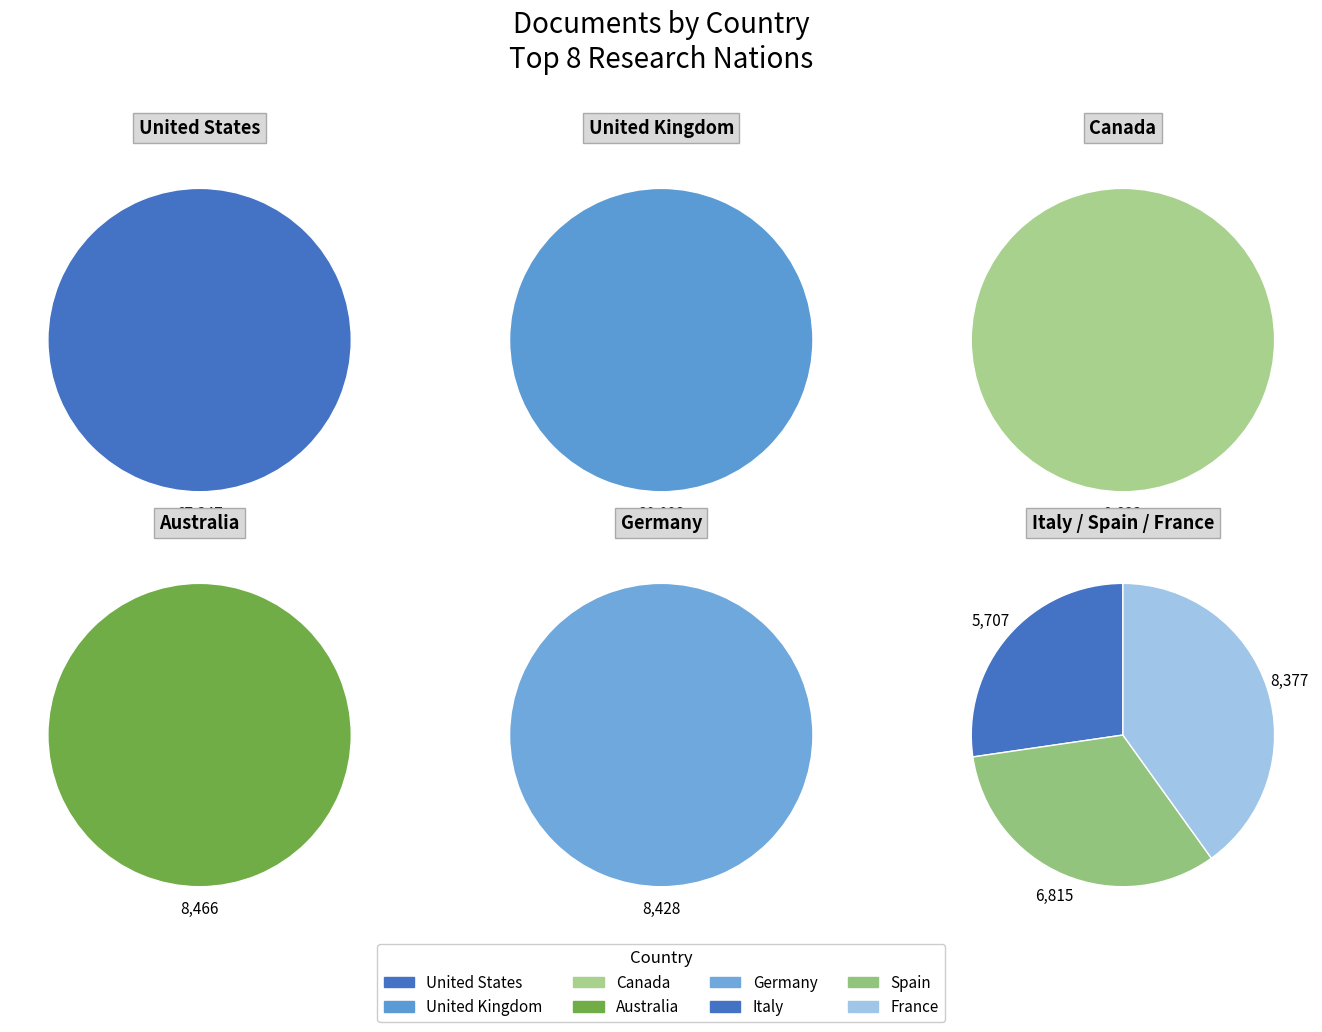

To the nearest percent, what is the difference between the largest and smallest slice percentages?

46%